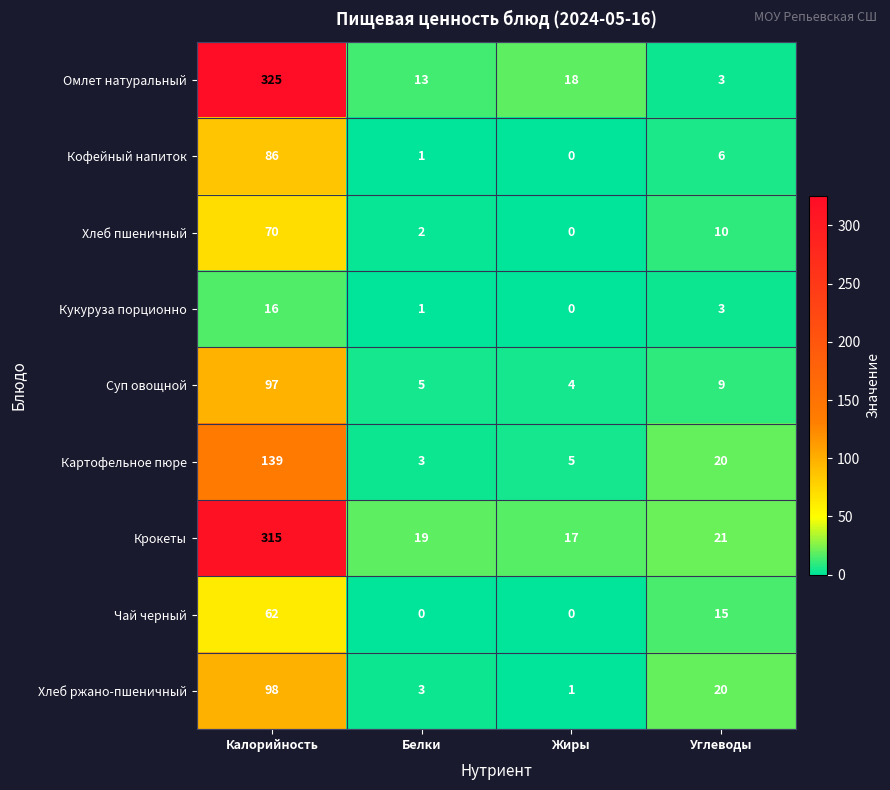

What is the spread (max minus min) of values at Калорийность?

309